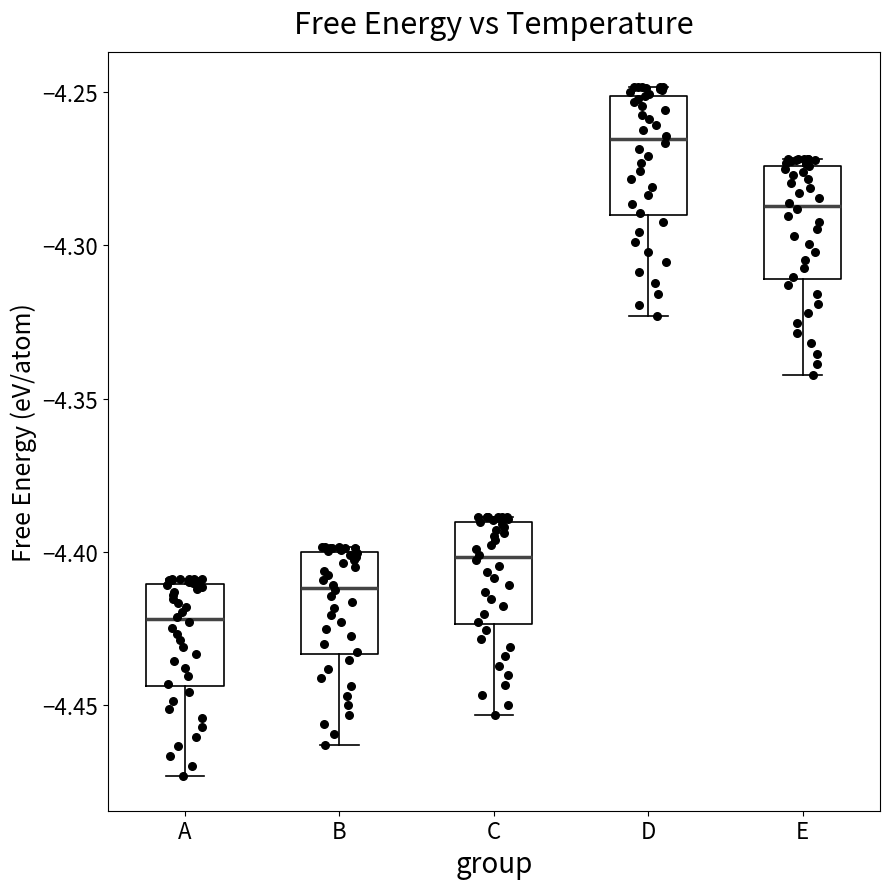

Reading left to right, transcribe this box plot: for each box, give where its median line is, the range the box spans, and where its two whiskers end, as read against the y-axis. The values are not printed on the chart, so give them approximately, as read against the axis.

A: median -4.420, box -4.445 to -4.410, whiskers -4.475 to -4.410 (just above the box's upper edge)
B: median -4.410, box -4.435 to -4.400, whiskers -4.465 to -4.400 (just above the box's upper edge)
C: median -4.400, box -4.425 to -4.390, whiskers -4.455 to -4.390 (just above the box's upper edge)
D: median -4.265, box -4.290 to -4.250, whiskers -4.325 to -4.250 (just above the box's upper edge)
E: median -4.285, box -4.310 to -4.275, whiskers -4.340 to -4.270